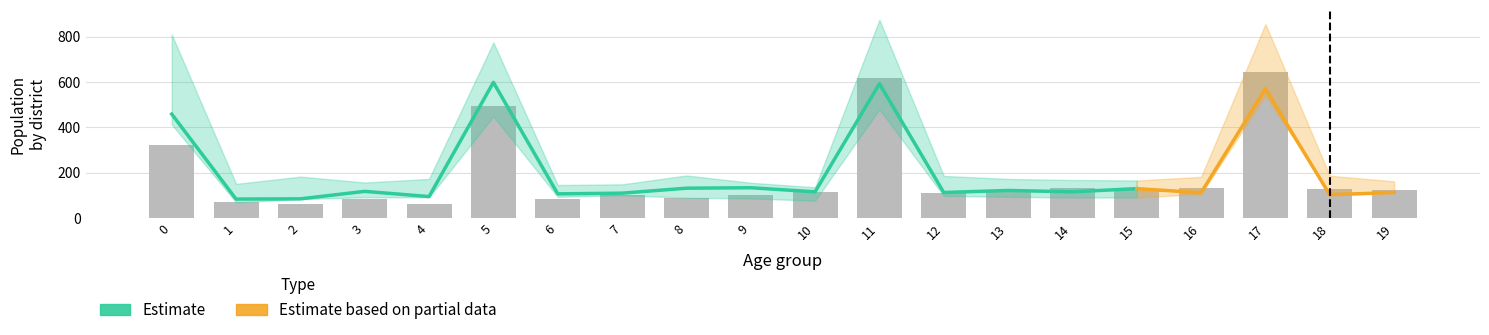

At how many categories does at least one series exceed 818?

2